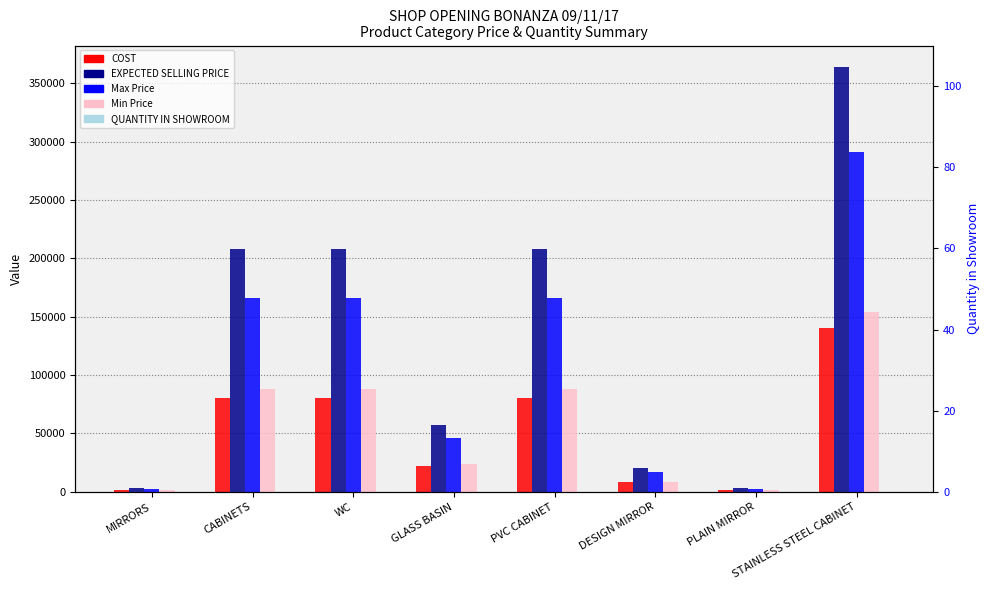

What is the label of the 2nd bar from the right?

PLAIN MIRROR